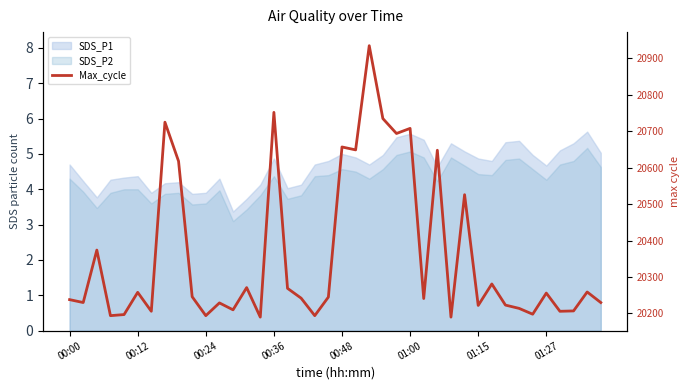

True or false: the data shows 30898 at 01:27.

False